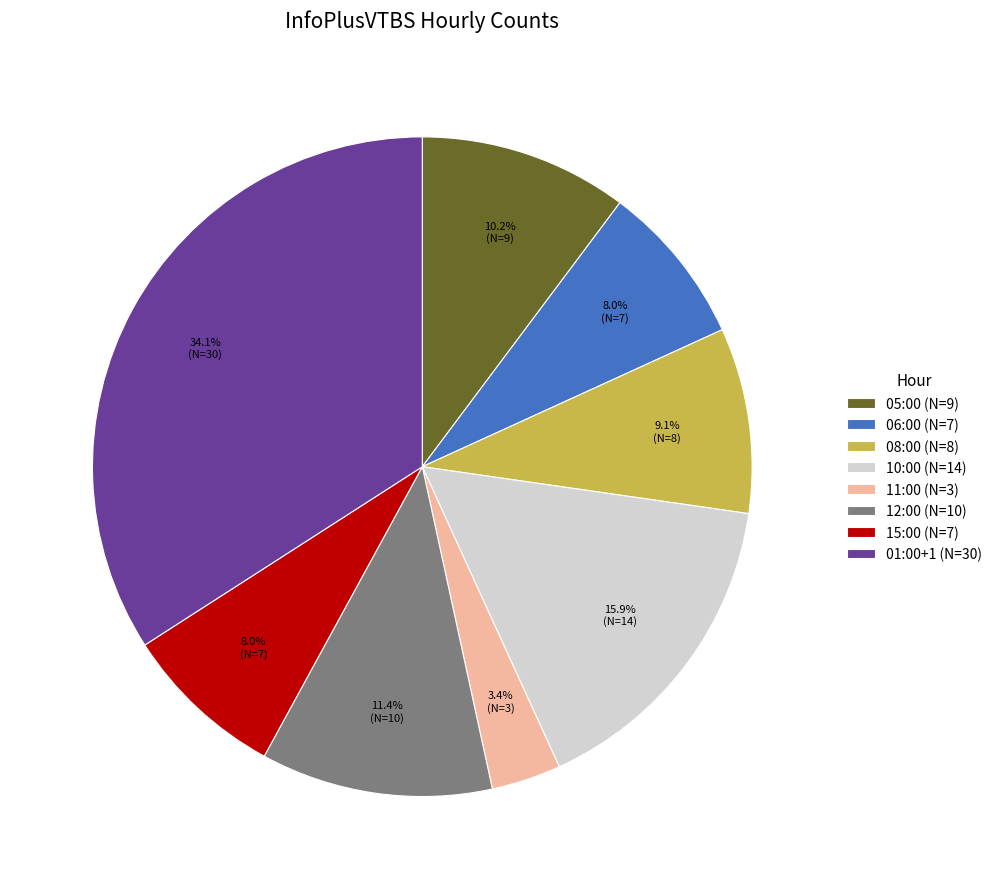

True or false: 05:00 accounts for 1% of the total.

False